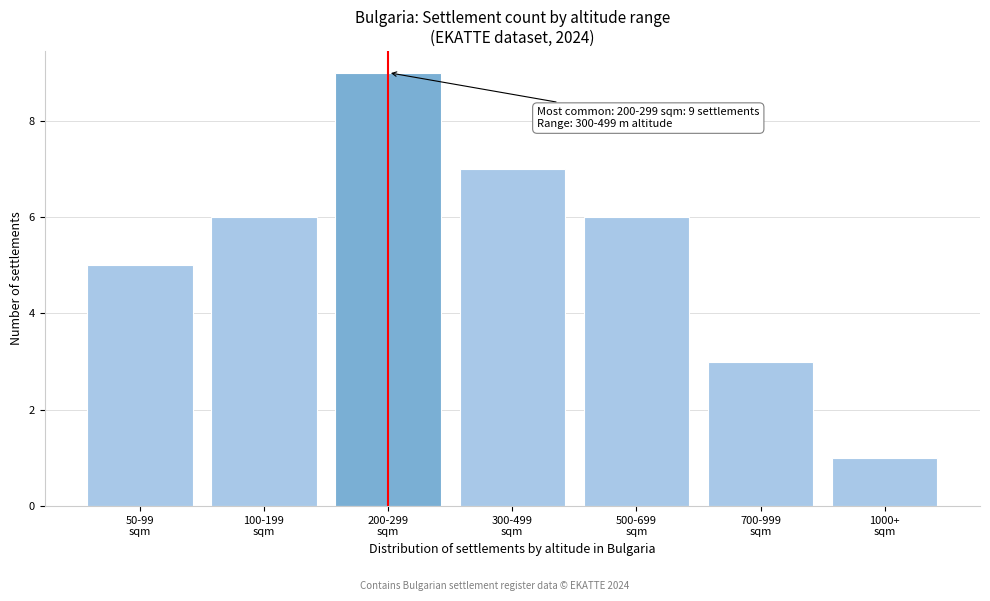

Reading left to right, what are all the values shown in this chart?

5	6	9	7	6	3	1